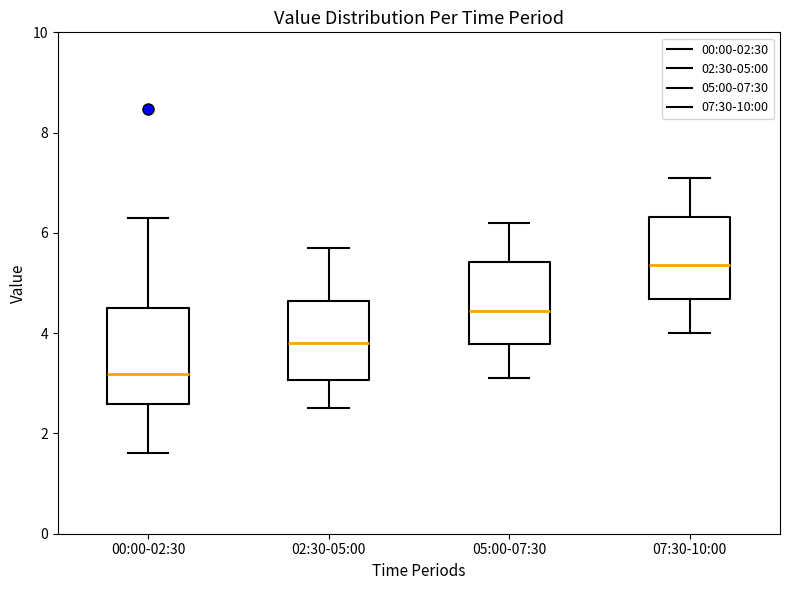

Reading left to right, transcribe this box plot: for each box, give where its median line is, the range the box spans, and where its two whiskers end, as read against the y-axis. The values are not printed on the chart, so give them approximately, as read against the axis.

00:00-02:30: median 3.2, box 2.6 to 4.6, whiskers 1.6 to 6.4
02:30-05:00: median 3.8, box 3.0 to 4.6, whiskers 2.6 to 5.8
05:00-07:30: median 4.4, box 3.8 to 5.4, whiskers 3.2 to 6.2
07:30-10:00: median 5.4, box 4.6 to 6.4, whiskers 4.0 to 7.2